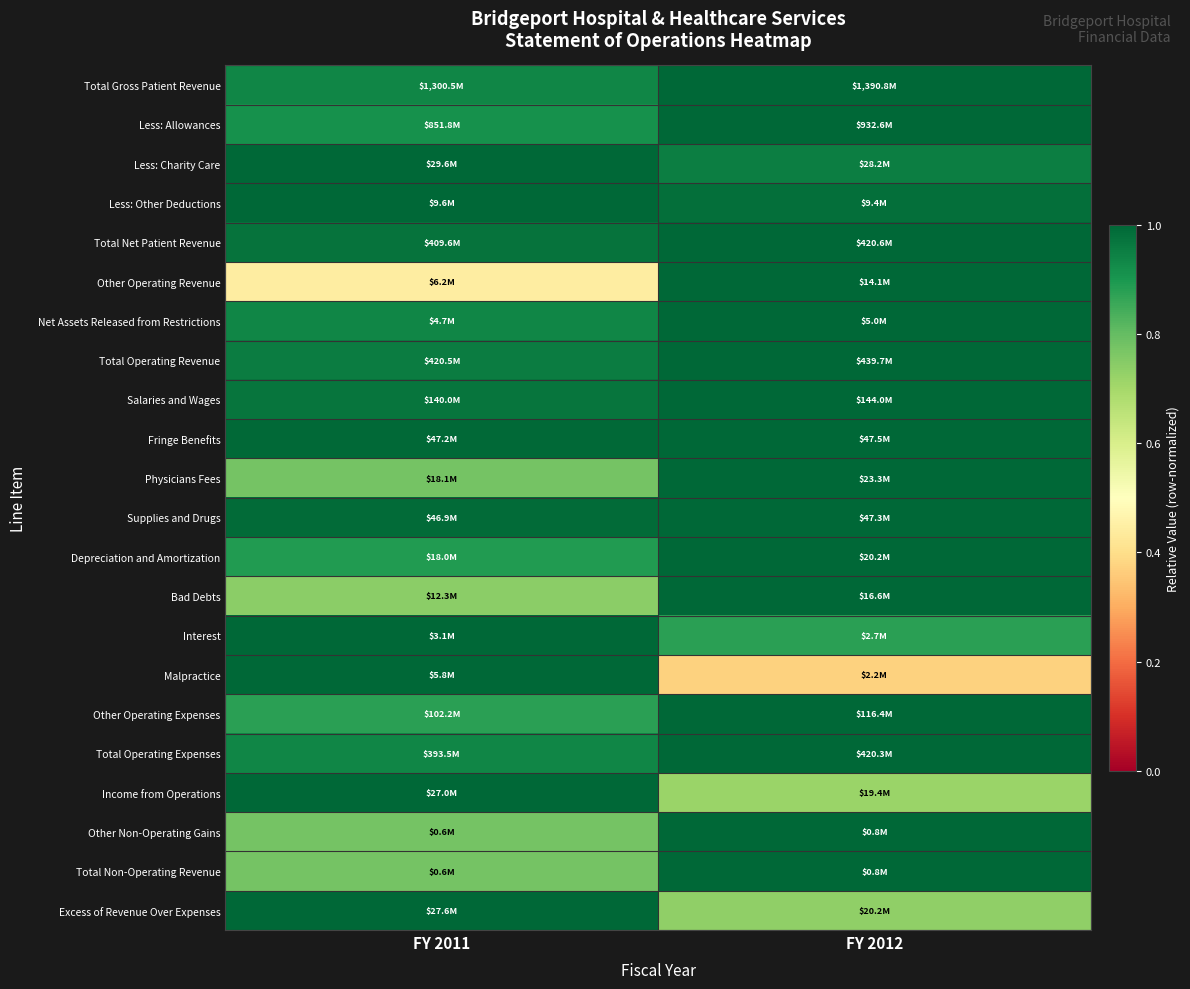

At how many categories does at least one series exceed 0?

2